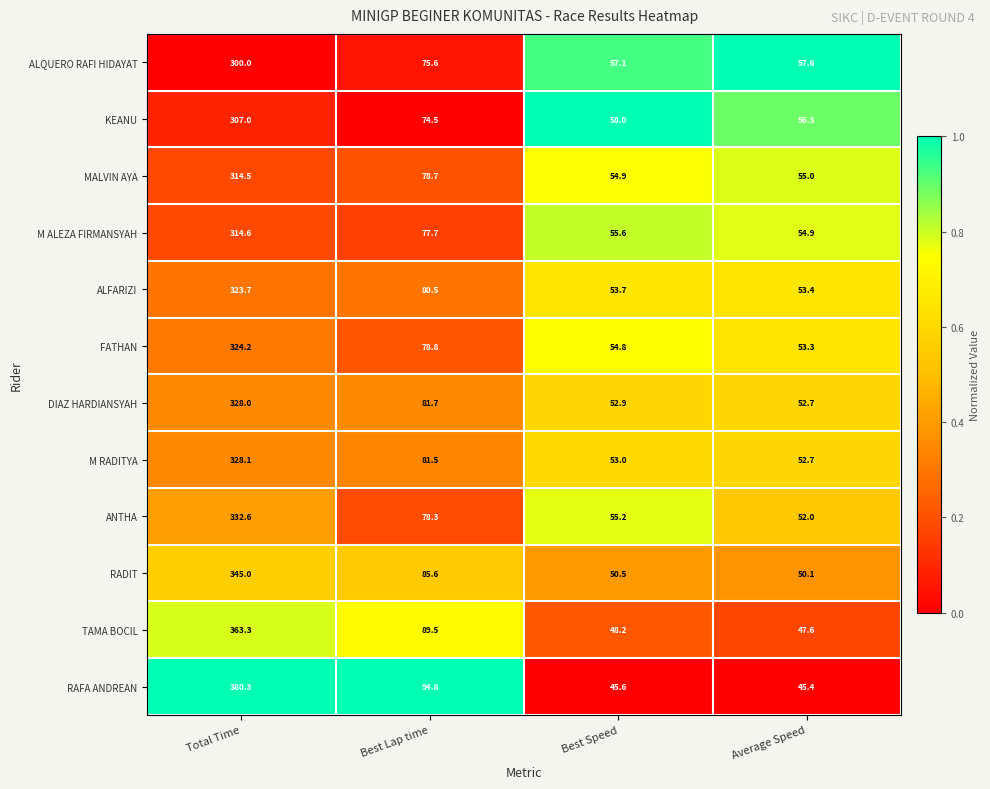

What is the total value across all series at Total Time?

3961.3